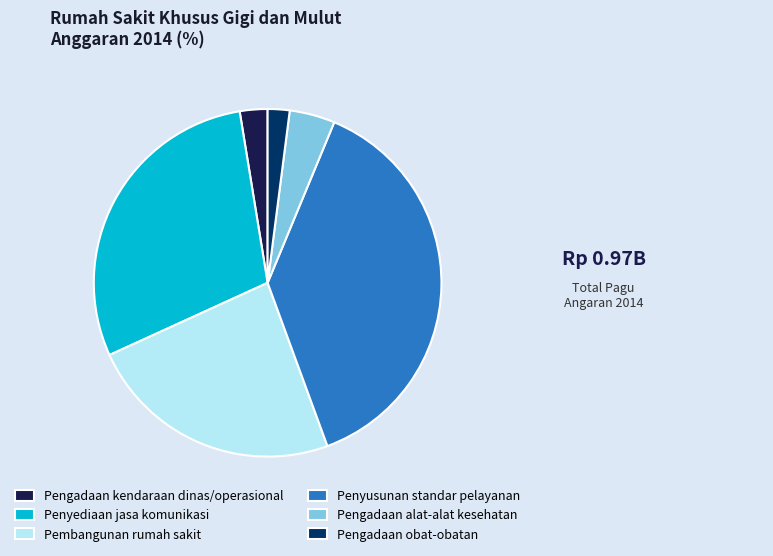

Is Pengadaan alat-alat kesehatan the majority of the pie?

No